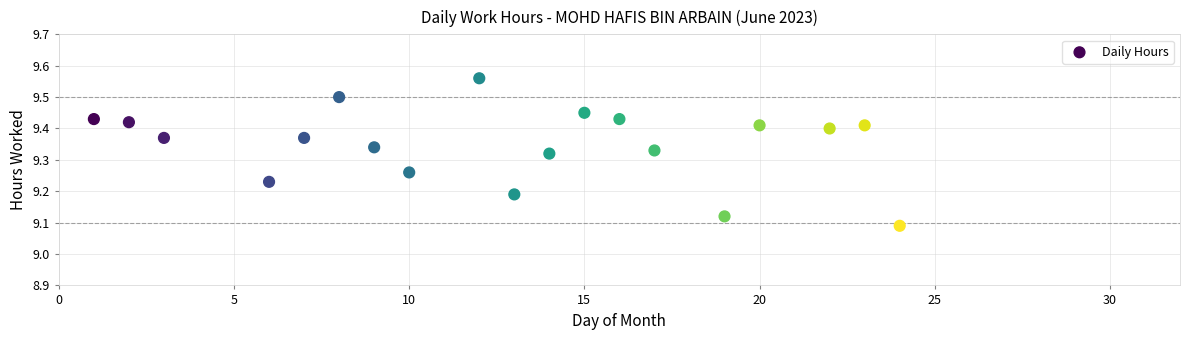

What is the range of X values (max minus min)?

23.0